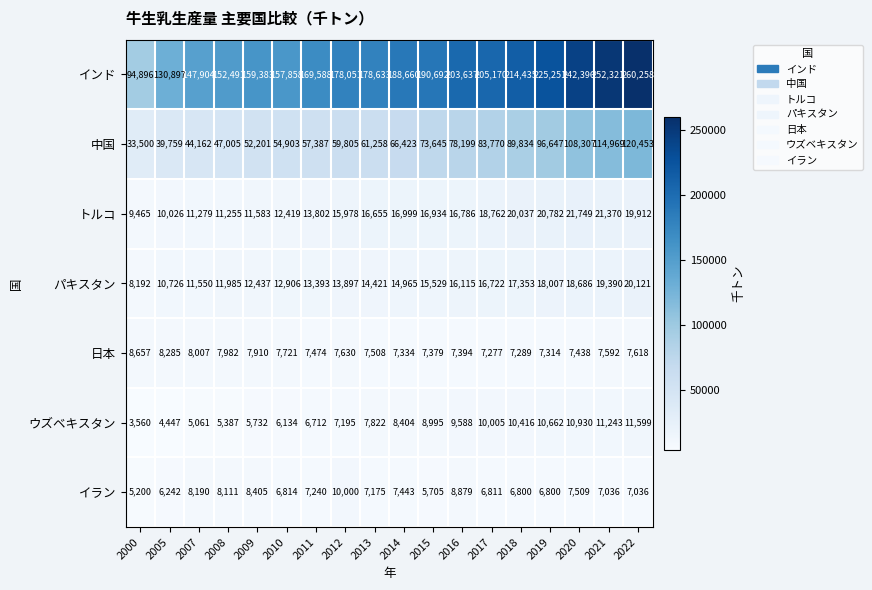

Which series changed the most between 2007 and 2021?

インド